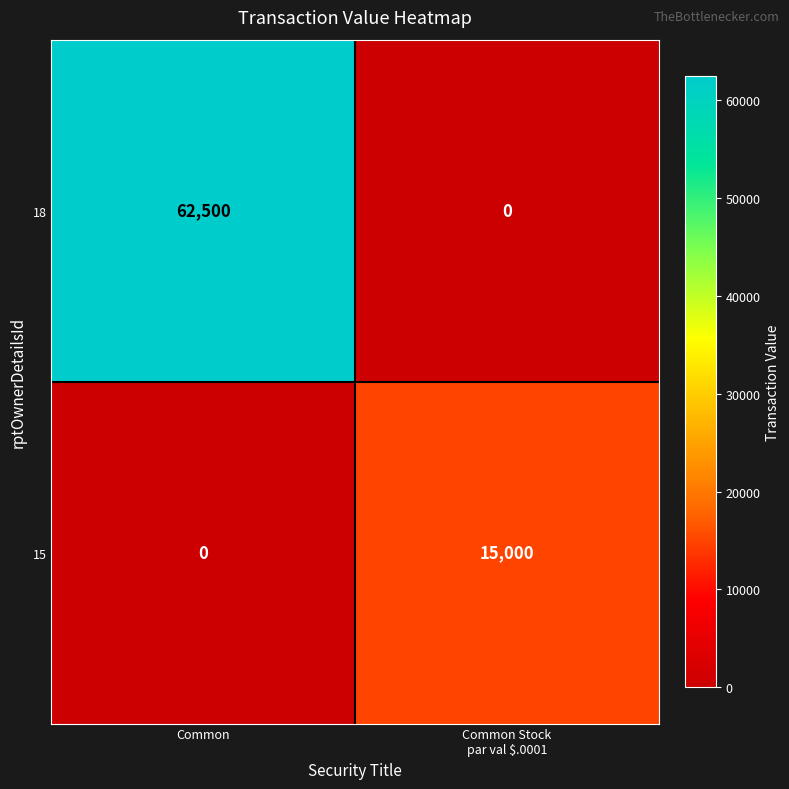

Between Common and Common Stock
par val $.0001, which series saw the biggest shift?

18